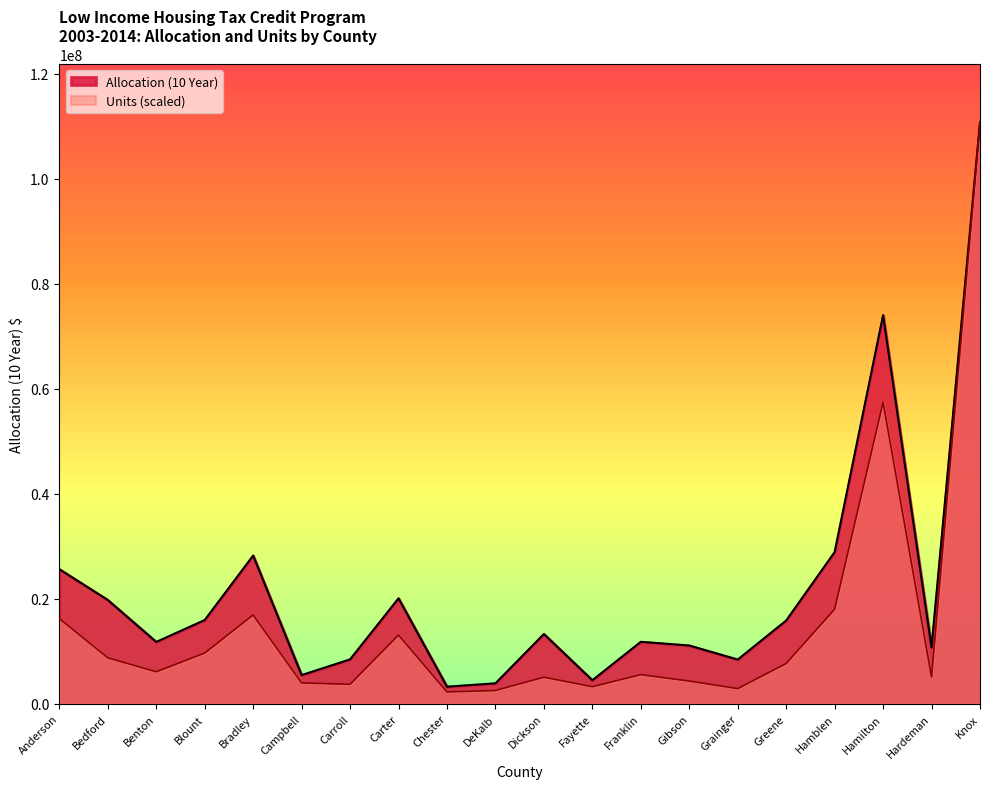

The Allocation (10 Year) series shows 11089480.0 at Gibson. True or false?

True